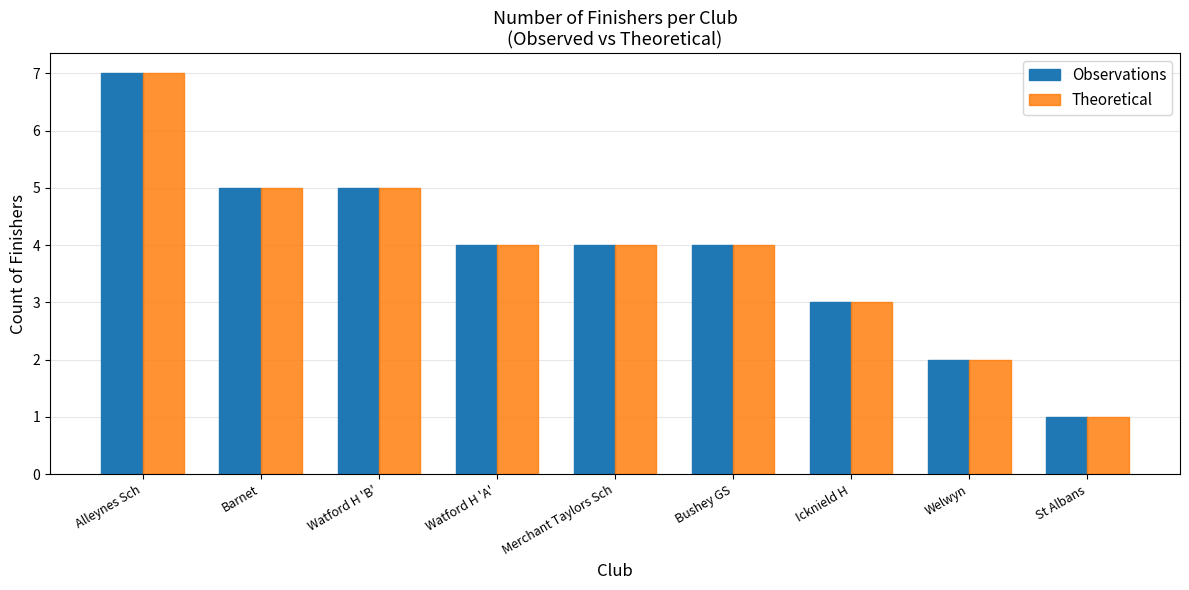

Reading right to left, what are all the values shown in this chart?

Observations: 1	2	3	4	4	4	5	5	7
Theoretical: 1	2	3	4	4	4	5	5	7